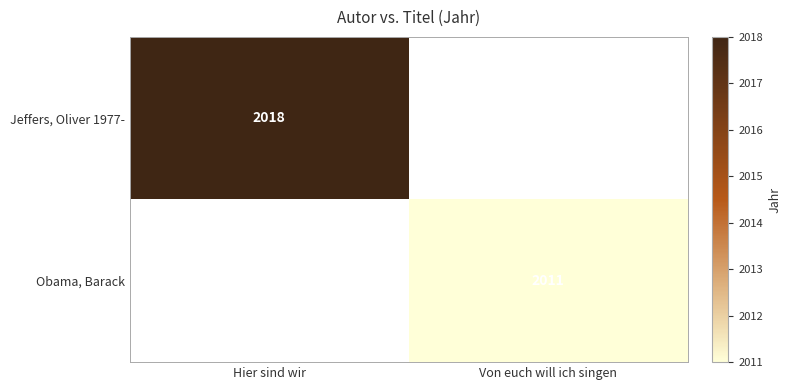

Is it true that Jeffers, Oliver 1977- equals 2018 at Hier sind wir?

True